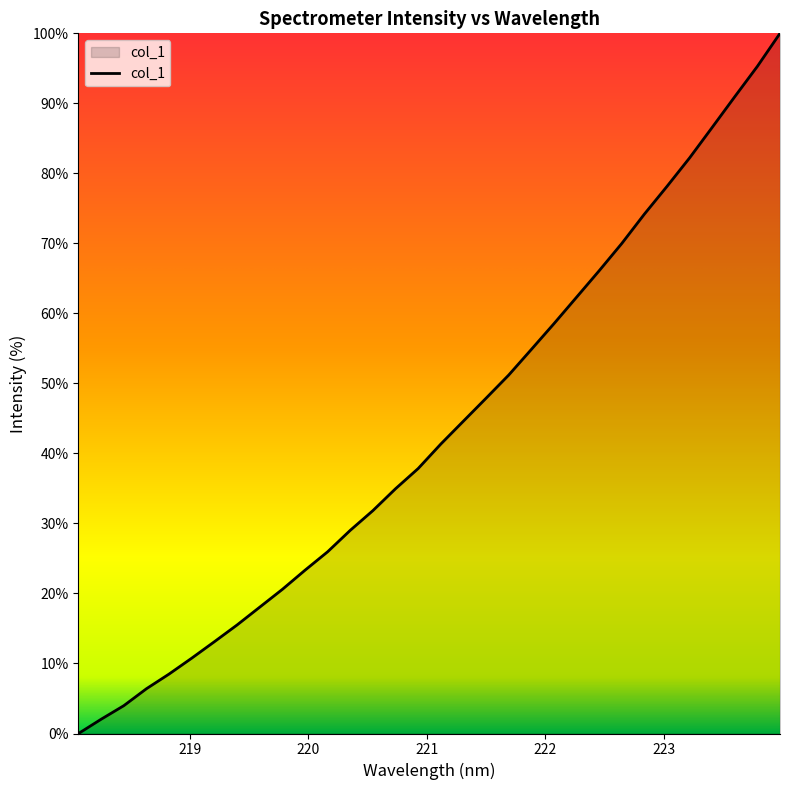

What is the maximum value shown in the chart?

100.0